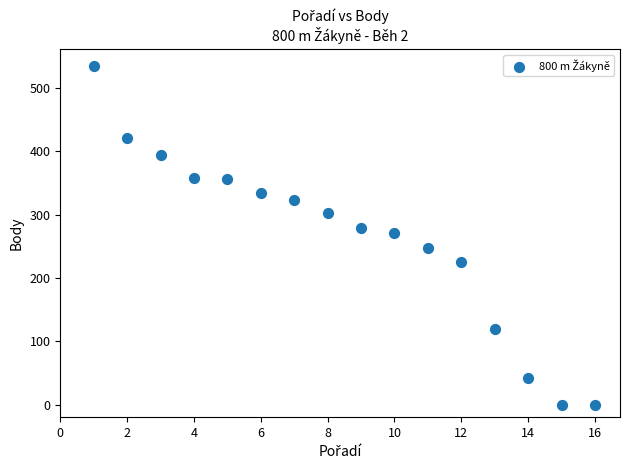

What is the range of X values (max minus min)?

15